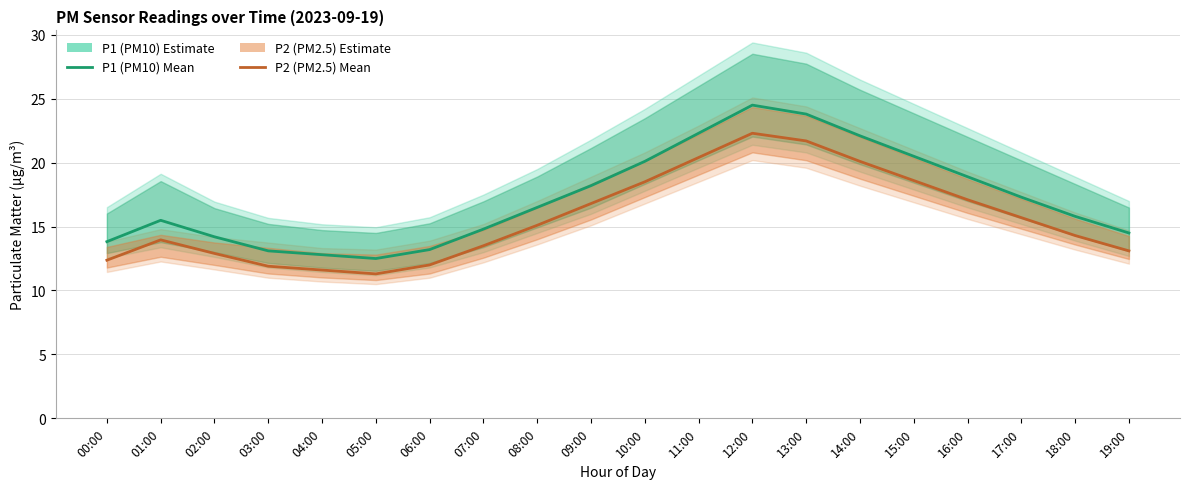

What are all the series names shown in the legend?

P1 (PM10), P2 (PM2.5)